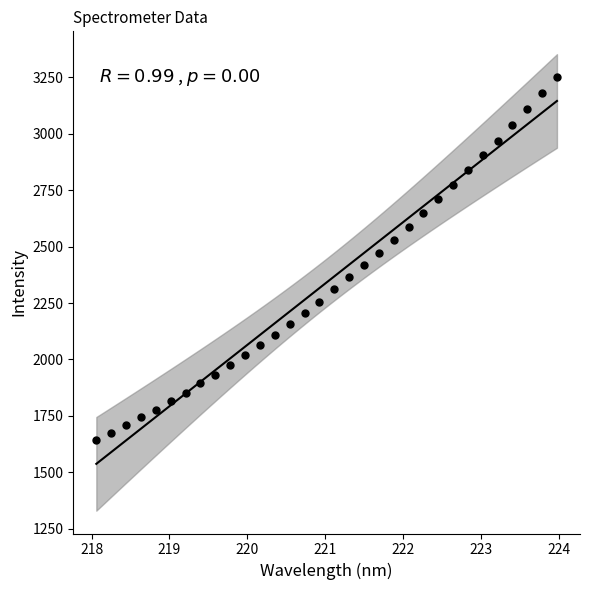

What is the range of X values (max minus min)?

5.9